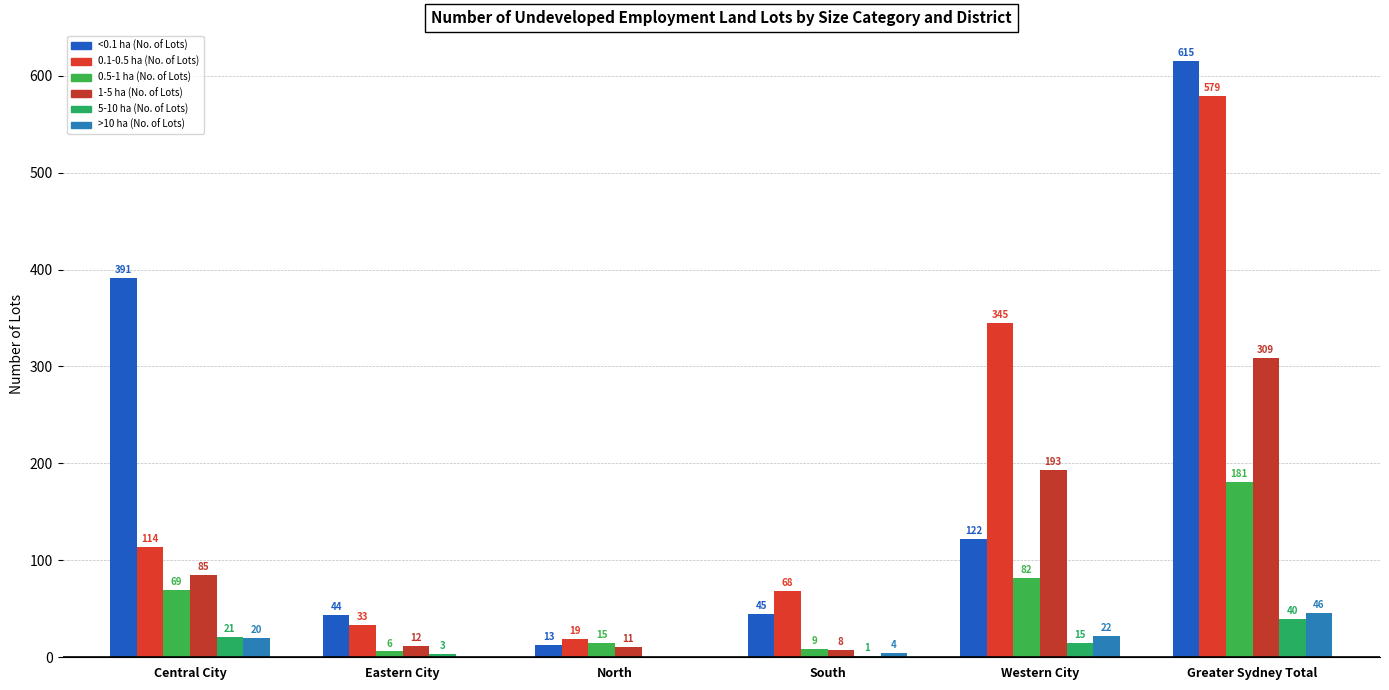

What is the label of the 4th bar from the left?

South